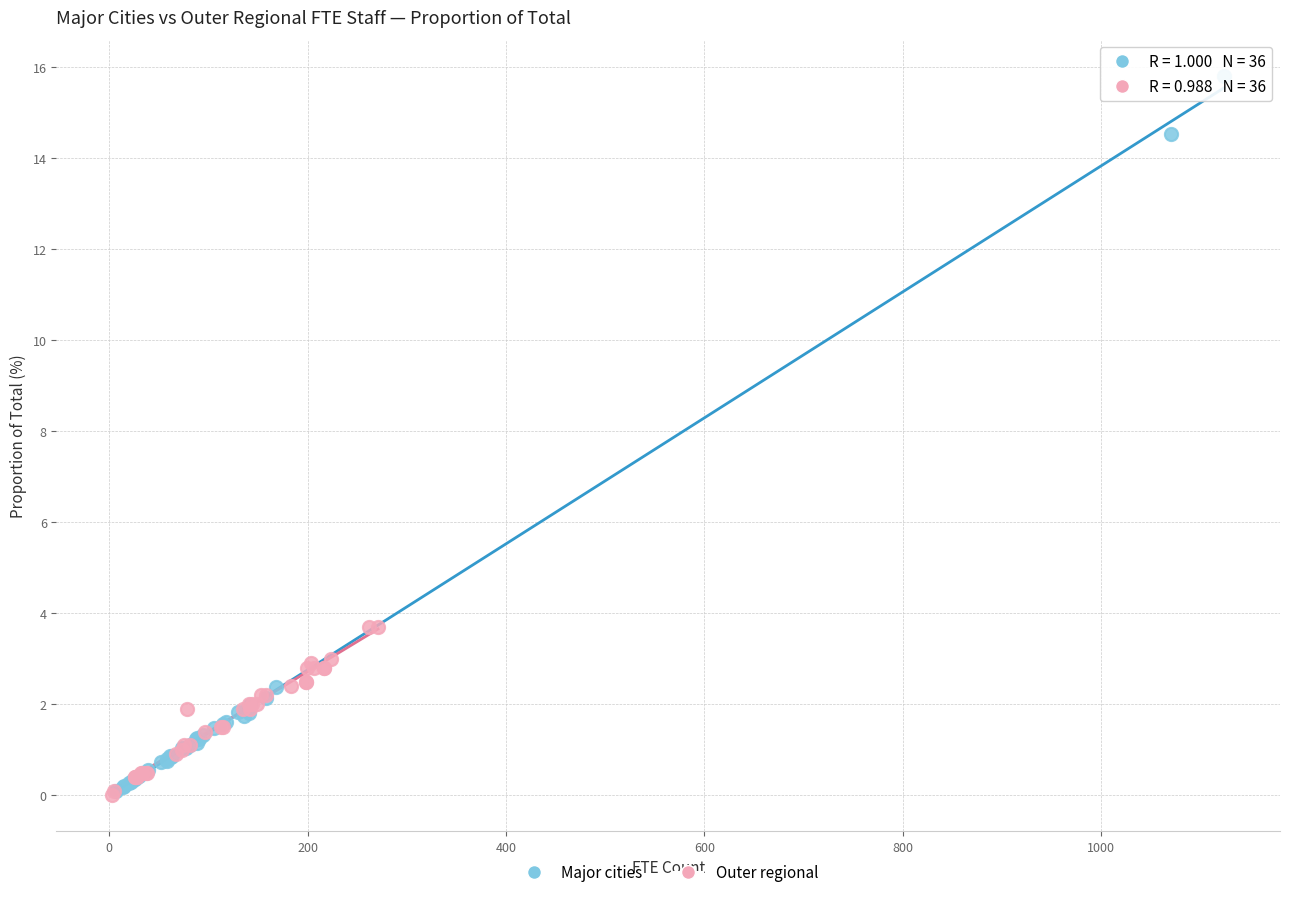

Which series has the widest spread of Y values?

Major cities